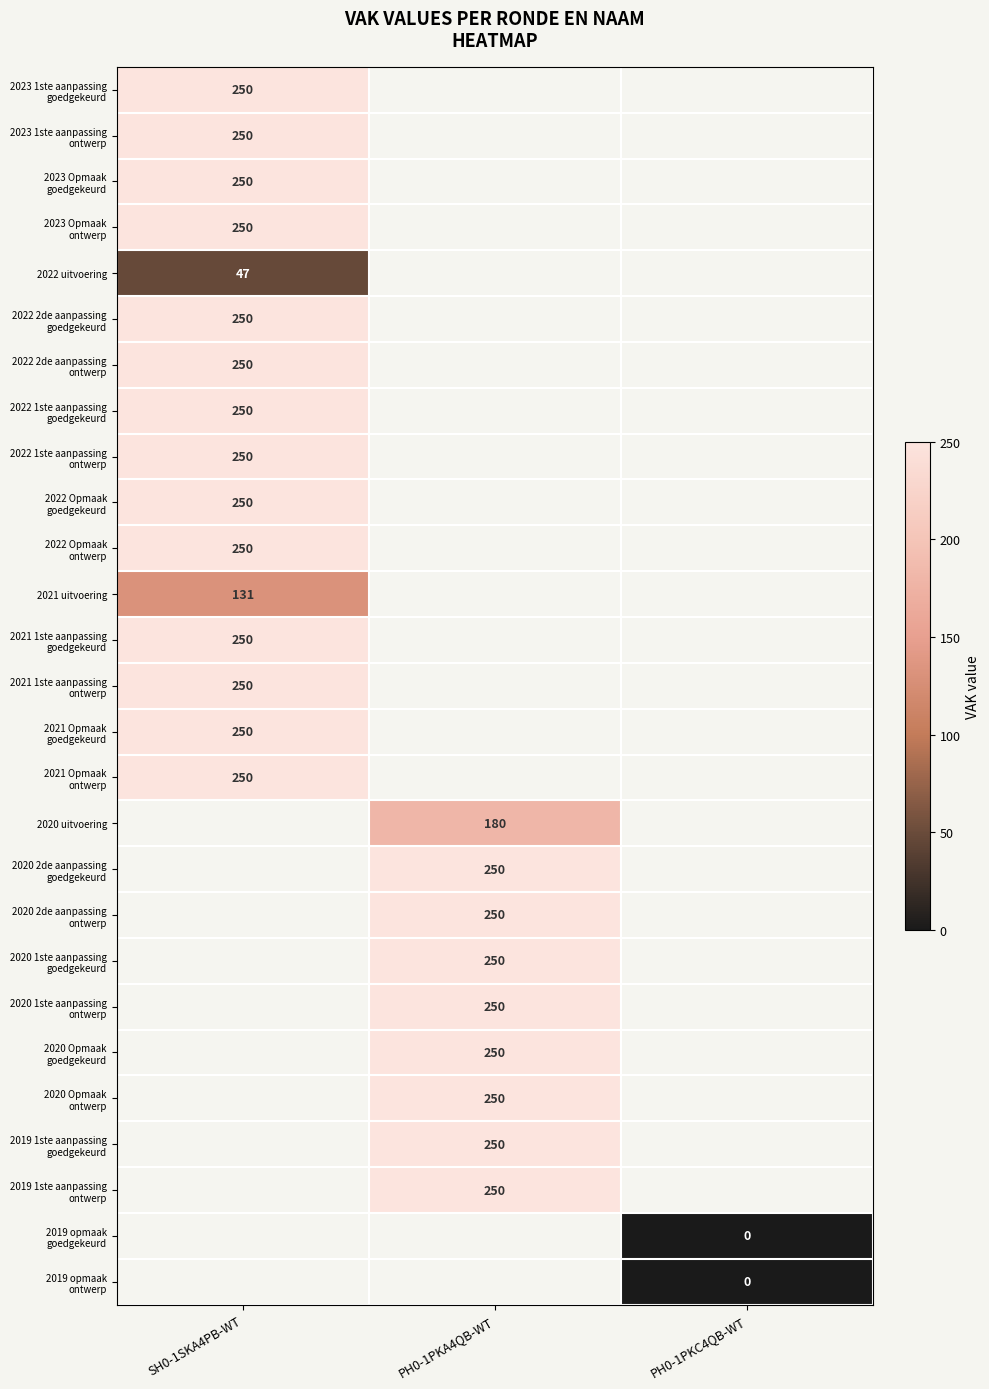

At which category does the chart reach its minimum across all series?

PH0-1PKC4QB-WT